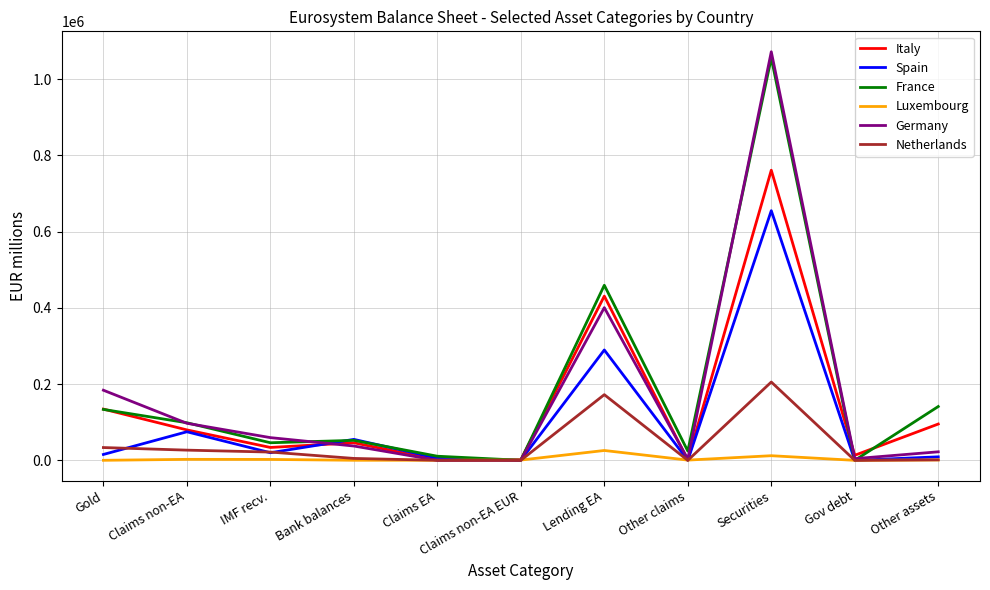

What is the difference between the Luxembourg values at IMF recv. and Securities?

9728